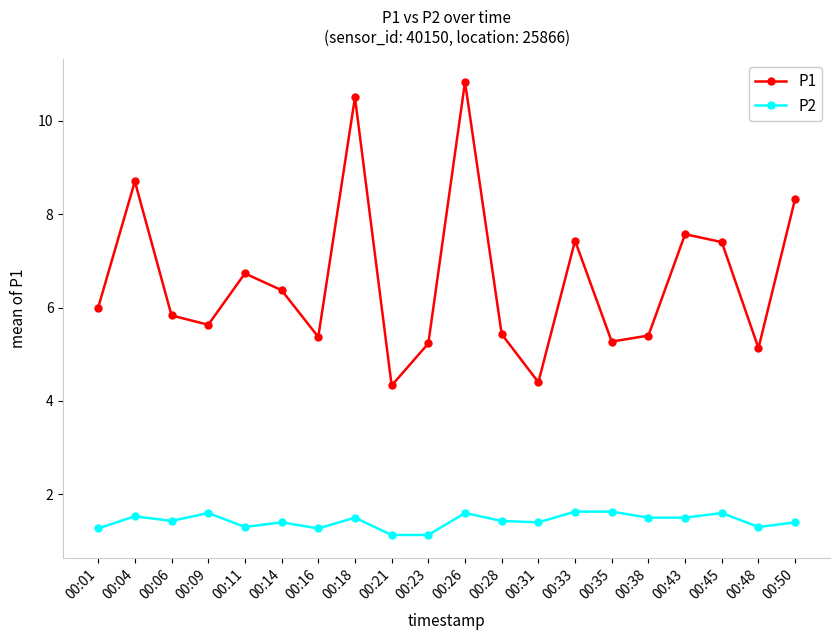

How many interior local valleys does the P1 series have?

6